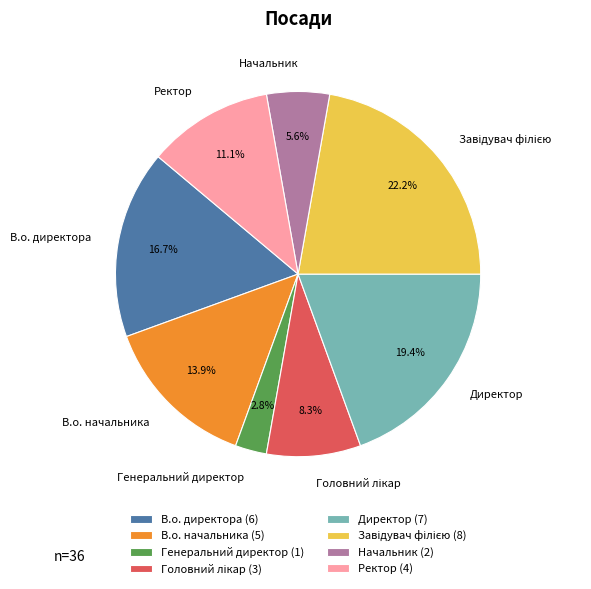

To the nearest percent, what percentage of the pie is В.о. директора?

17%